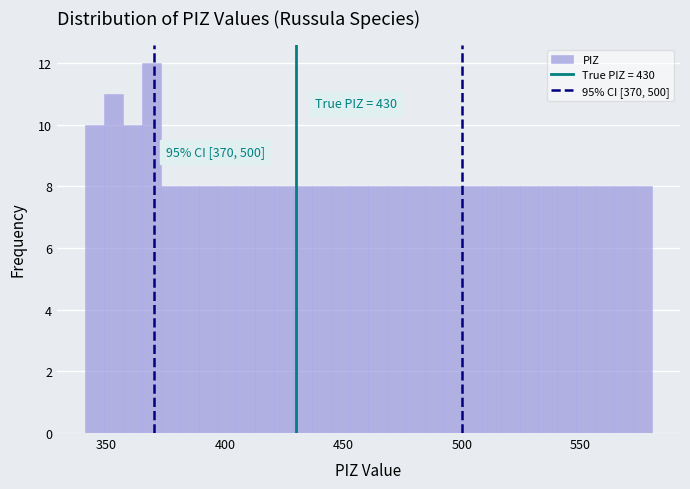

Around what value on the x-axis is the tallest bar? Give the approximate position of its centre, as read against the axis.

370